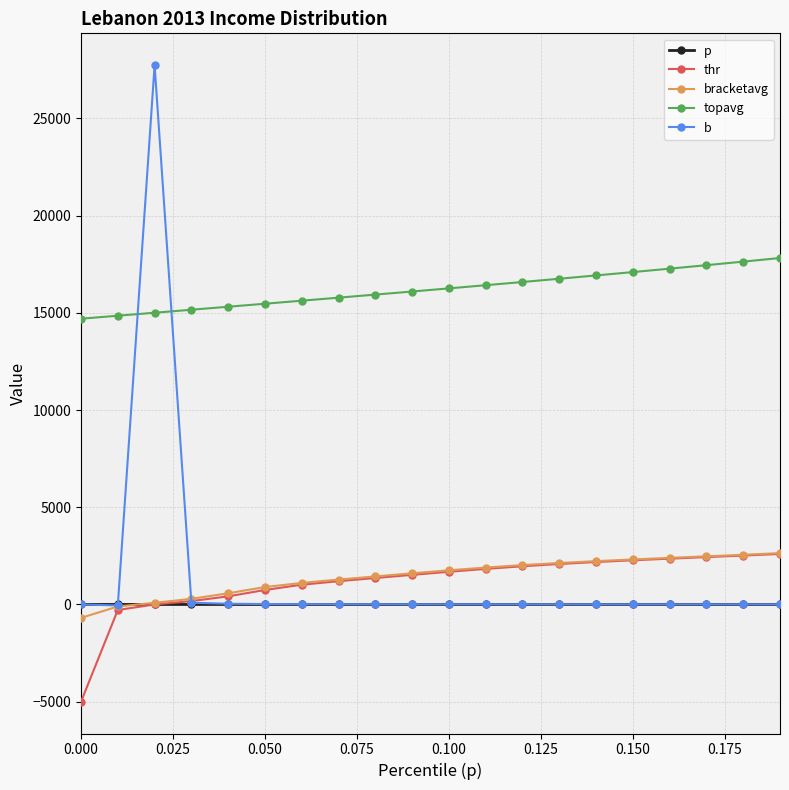

What is the greatest value displayed?

27734.1